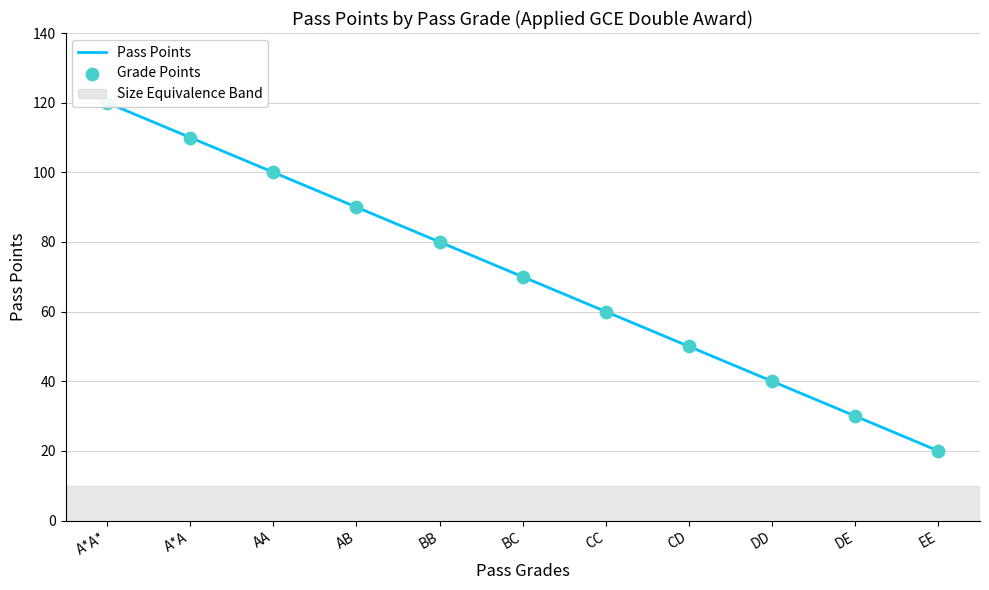

Which series has the largest total across all categories?

Pass Points